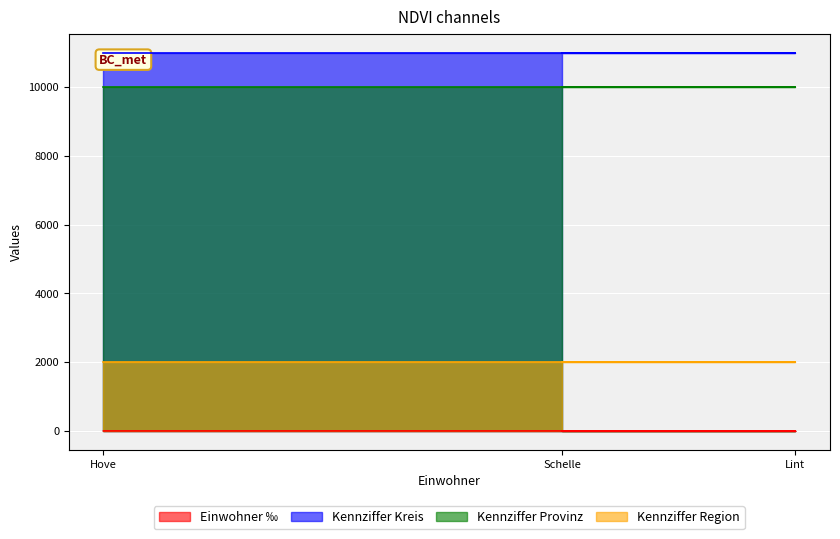

At how many categories does at least one series exceed 9653?

3